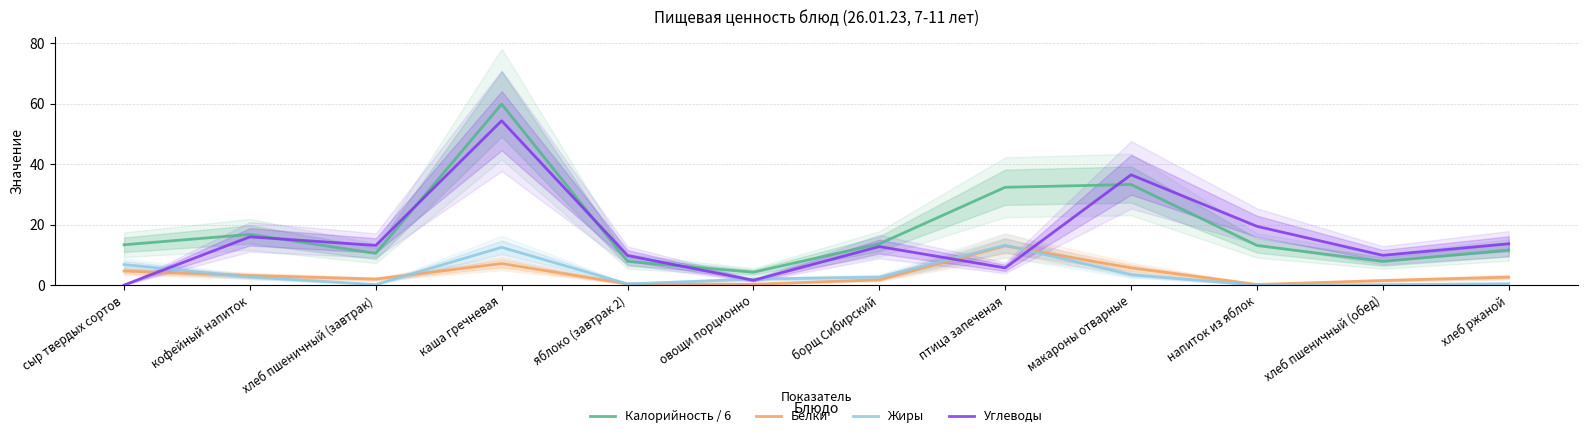

What is the difference between the highest and lowest values at сыр твердых сортов?

13.3